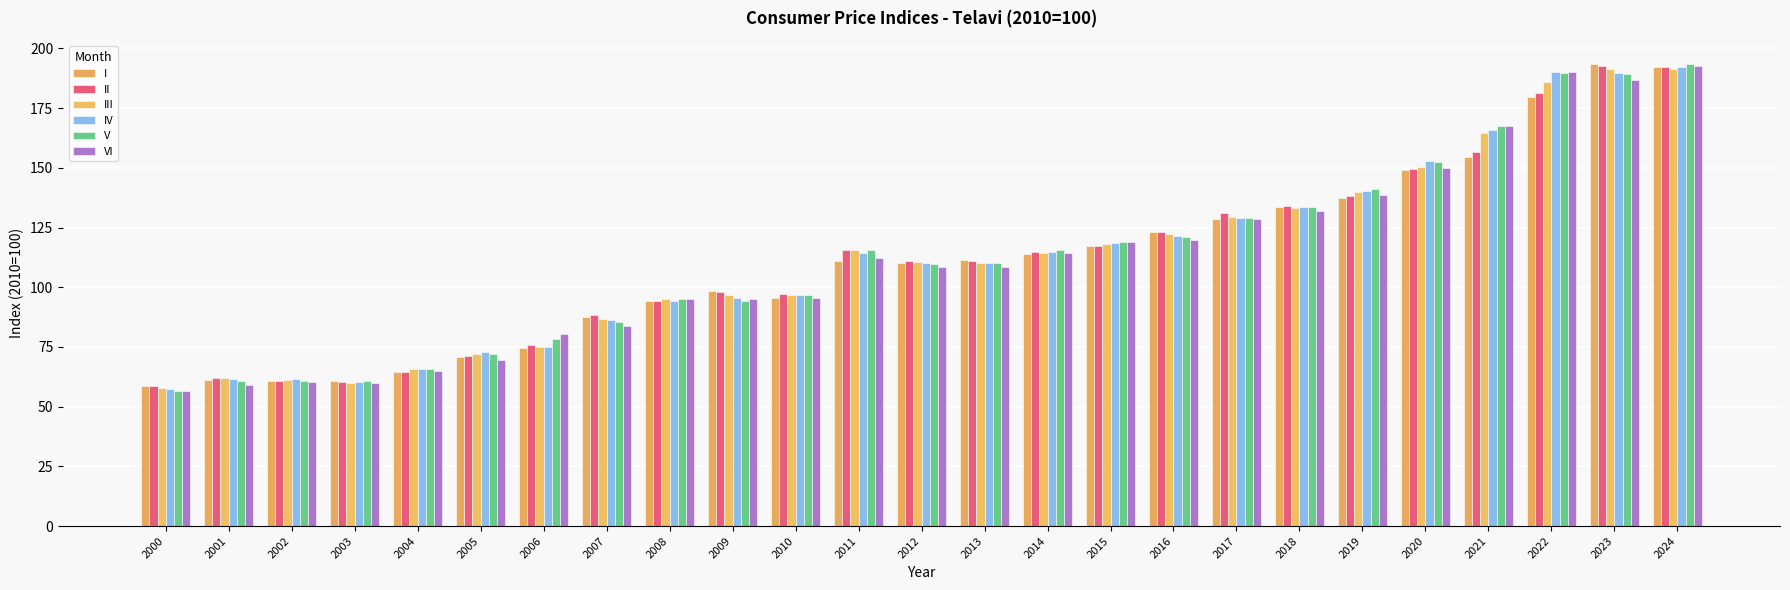

What value does the VI series have at 2006?

80.4